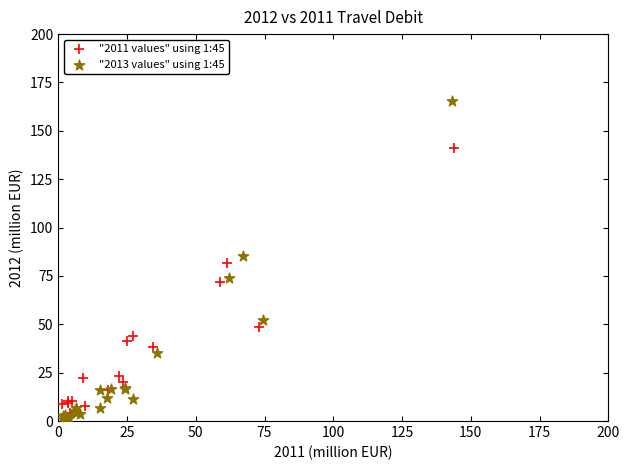

Which series has the largest Y range (max minus min)?

"2013 values" using 1:45